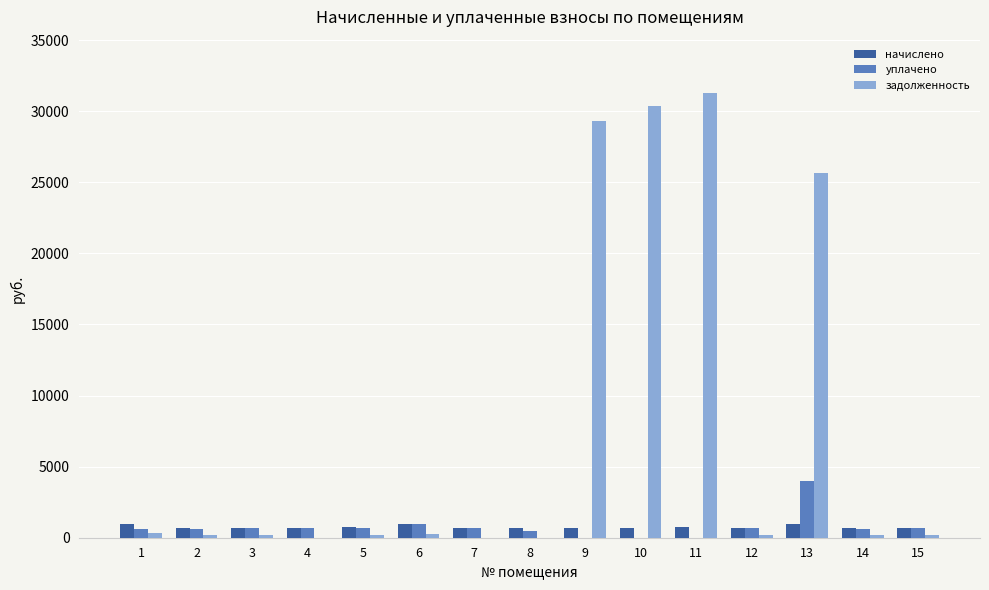

What is the sum of all задолженность values?

118469.0